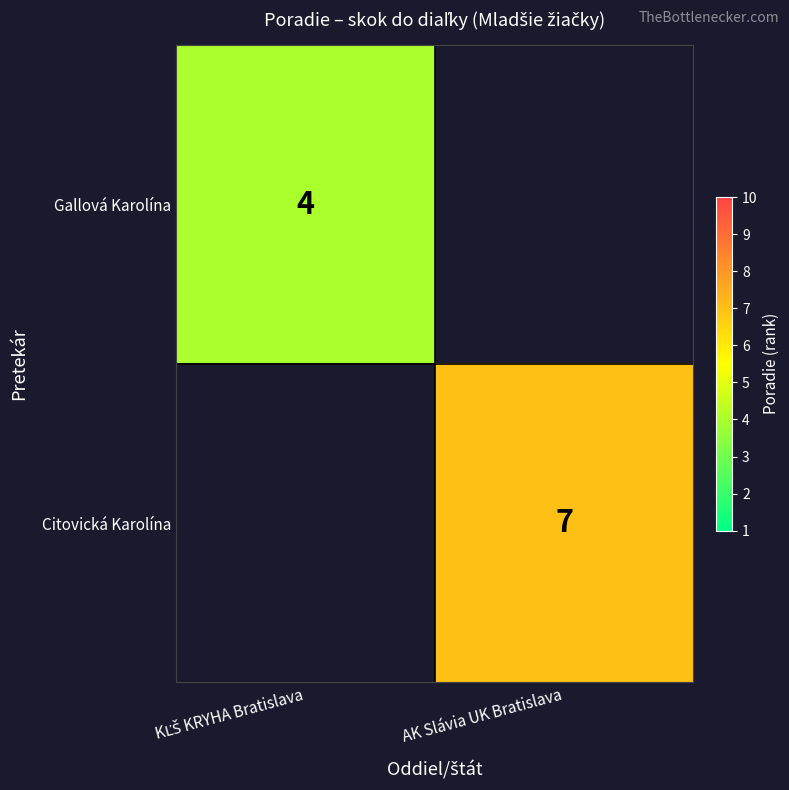

The value of Citovická Karolína at AK Slávia UK Bratislava is 7. True or false?

True